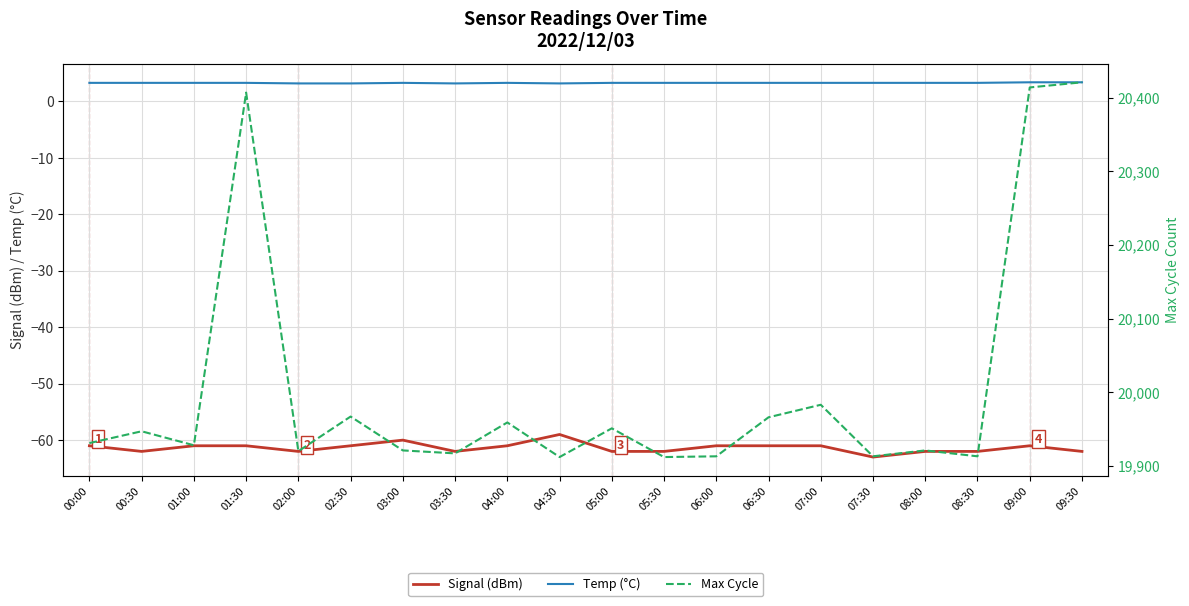

What is the difference between the second highest and minimum values in the Signal (dBm) series?

3.0